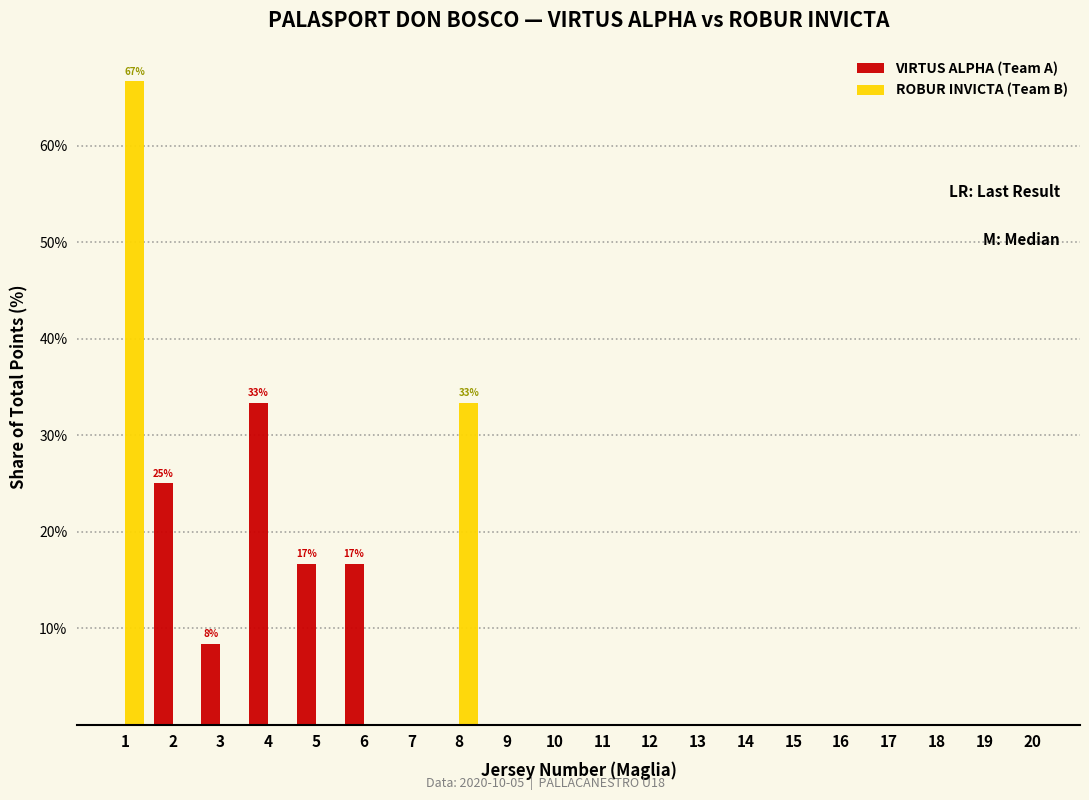

In the ROBUR INVICTA (Team B) series, which range on the x-axis has the tallest bar?

0.5 to 1.5